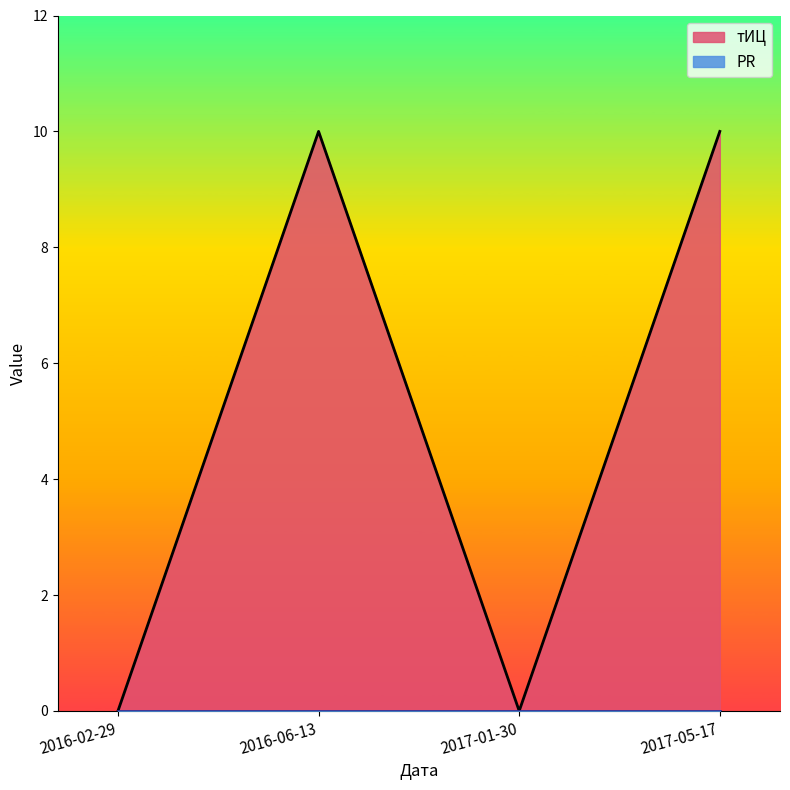

Reading right to left, transcribe all the data shown in this chart.

10	0	10	0